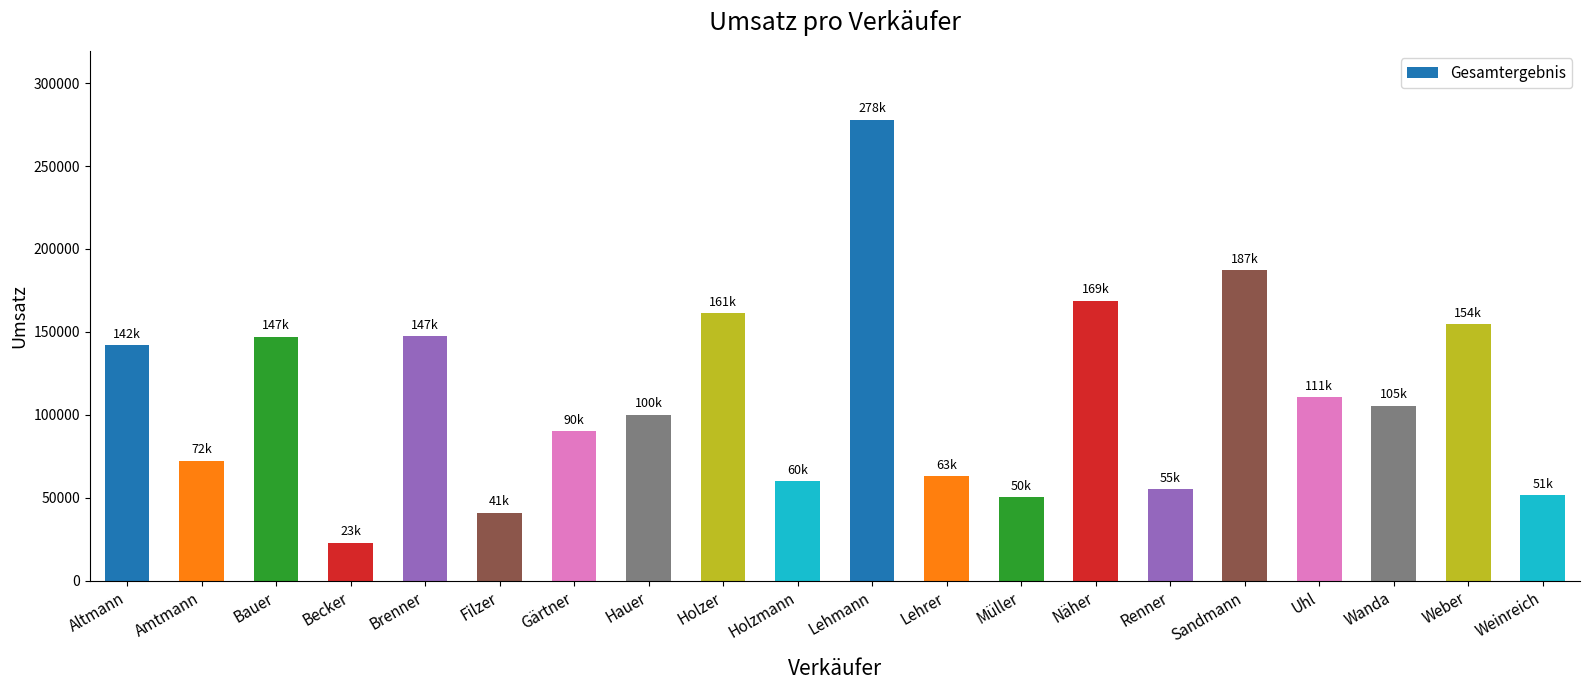

The chart shows a value of 449748.7 at Lehmann. True or false?

False